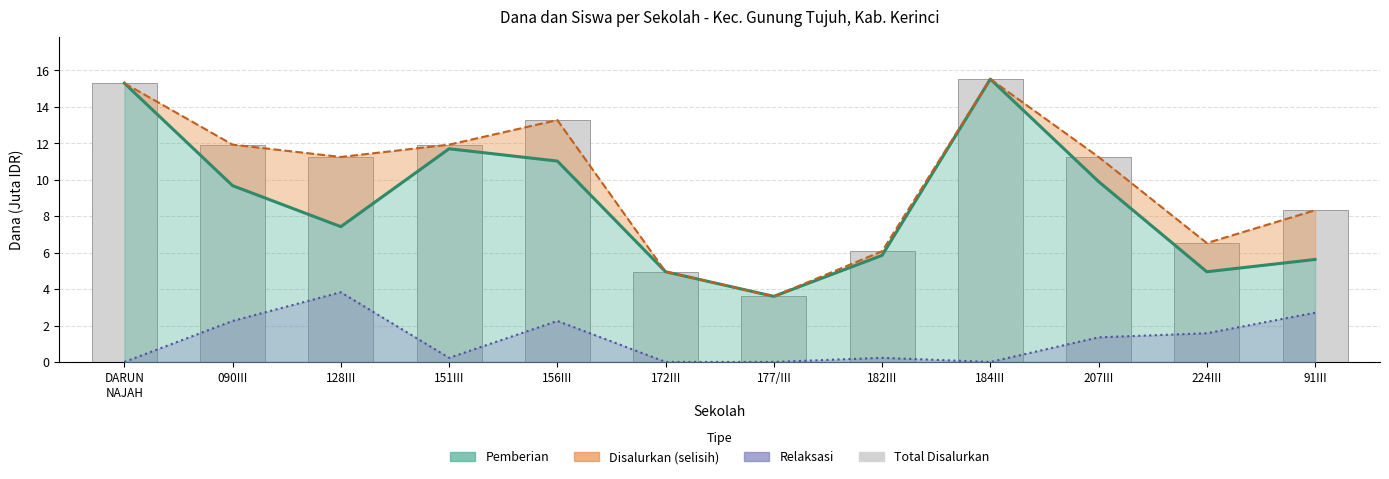

Where does the Siswa Pemberian series first go above 9?

DARUN NAJAH